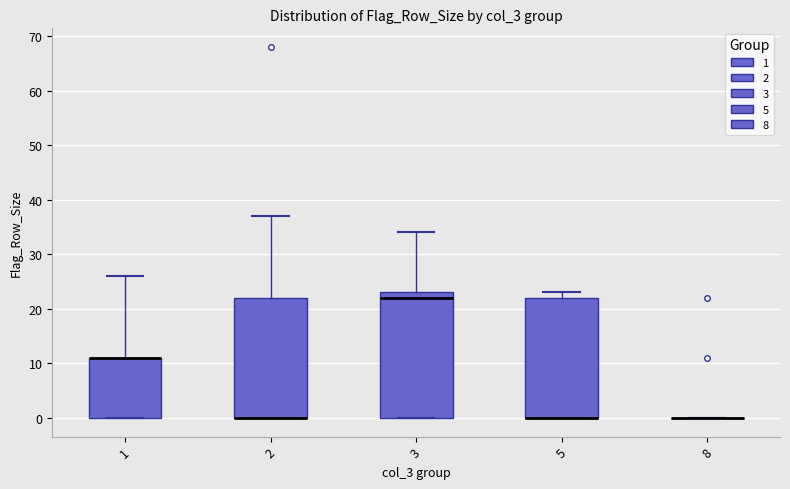

Comparing the boxes themselves (not the whiskers), which one is the tallest?

3